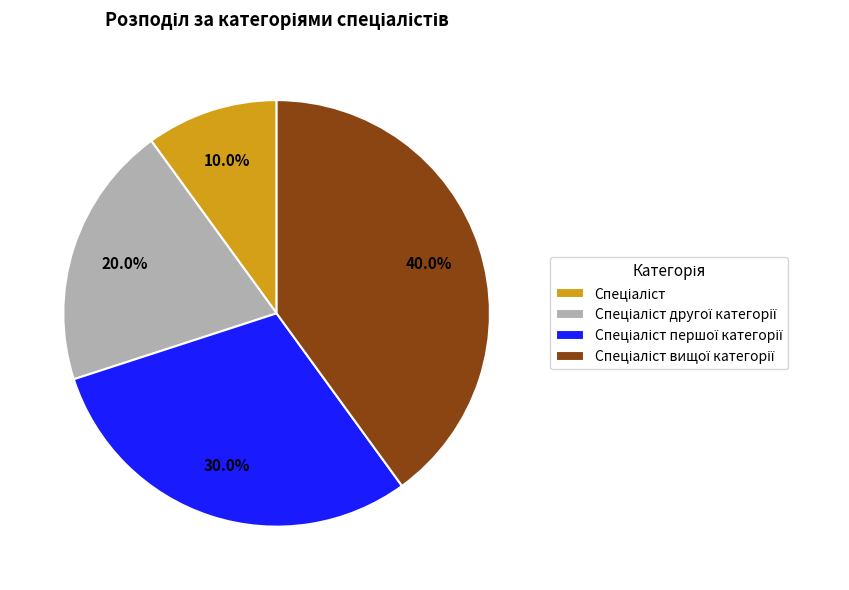

Is there a majority slice in this chart?

No